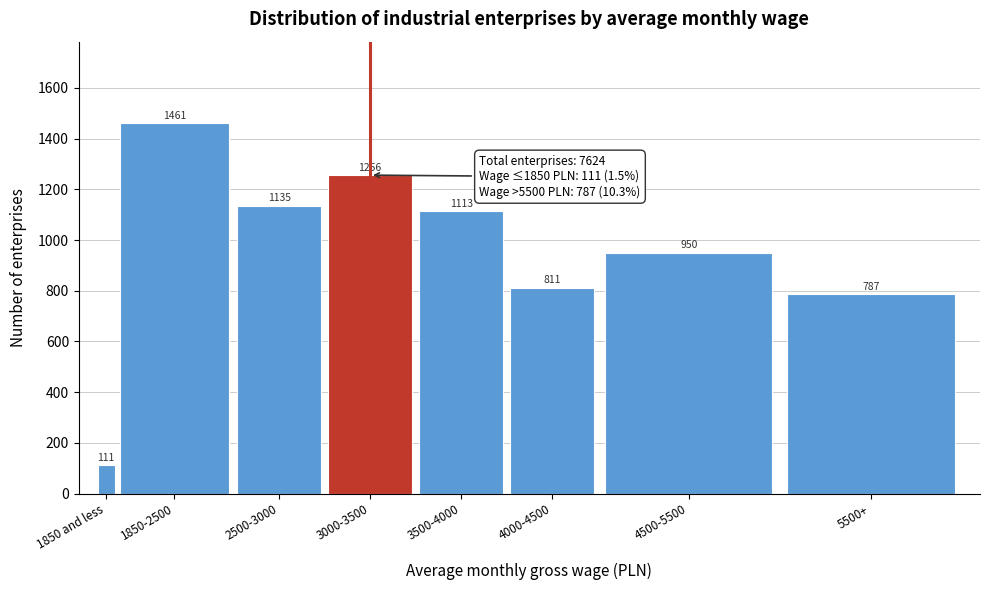

Reading left to right, list all the values displayed in this chart.

111	1461	1135	1256	1113	811	950	787